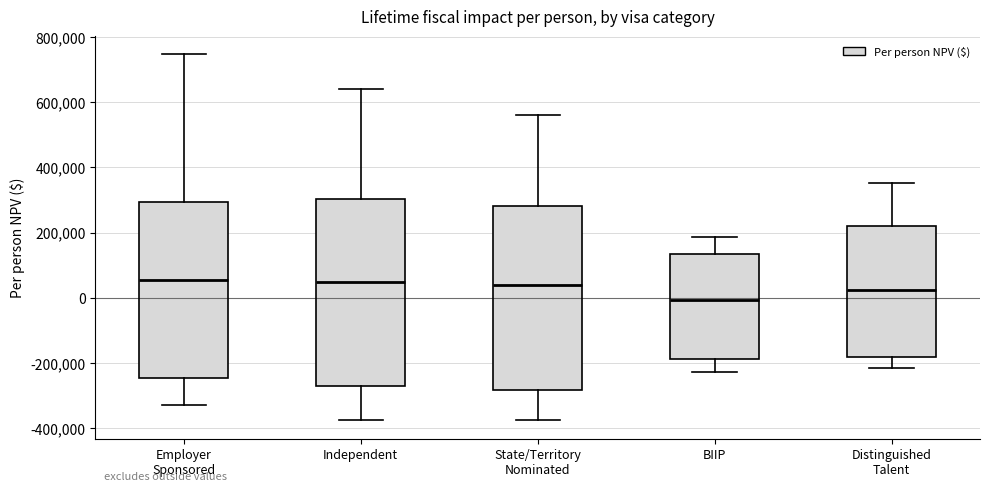

Reading left to right, transcribe this box plot: for each box, give where its median line is, the range the box spans, and where its two whiskers end, as read against the y-axis. The values are not printed on the chart, so give them approximately, as read against the axis.

Employer Sponsored: median 60000, box -240000 to 300000, whiskers -320000 to 740000
Independent: median 40000, box -280000 to 300000, whiskers -380000 to 640000
State/Territory Nominated: median 40000, box -280000 to 280000, whiskers -380000 to 560000
BIIP: median 0, box -180000 to 140000, whiskers -220000 to 180000
Distinguished Talent: median 20000, box -180000 to 220000, whiskers -220000 to 360000